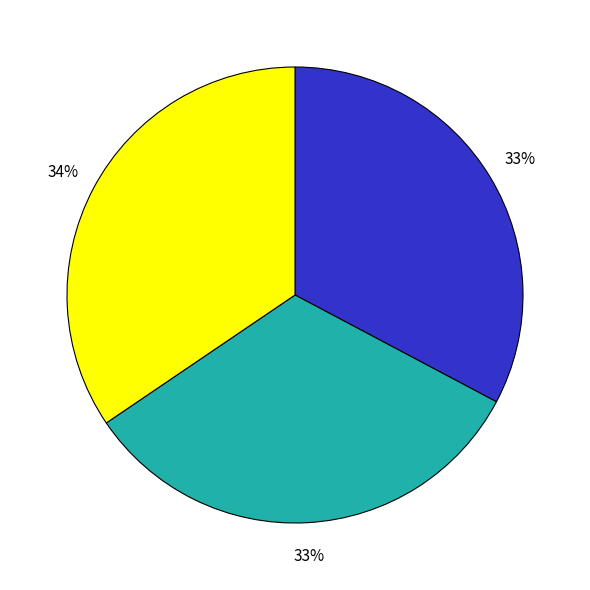

Is there a majority slice in this chart?

No